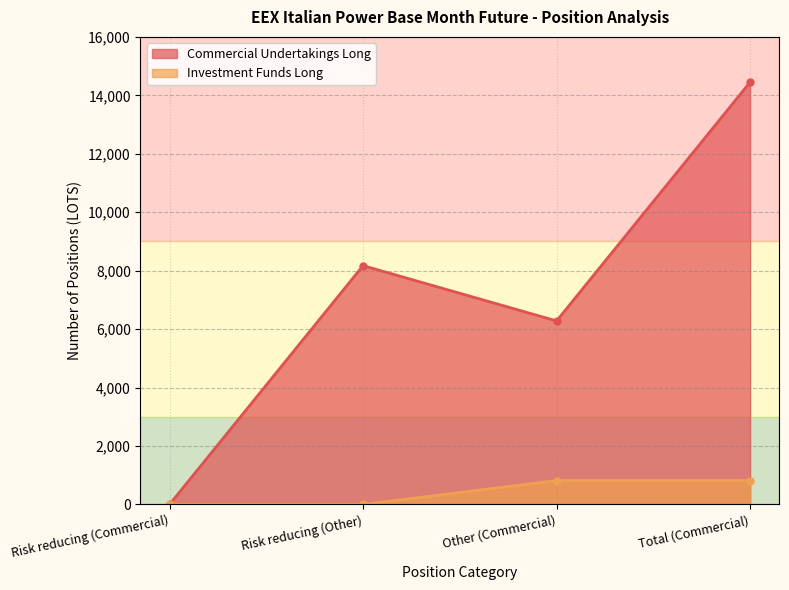

Rank the categories by Commercial Undertakings Long value from lowest to highest.

Risk reducing (Commercial), Other (Commercial), Risk reducing (Other), Total (Commercial)